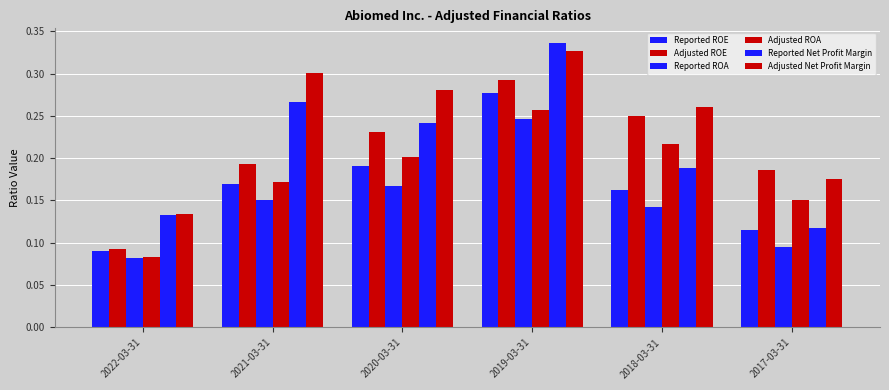

The Reported Net Profit Margin series shows 0.1 at 2017-03-31. True or false?

True